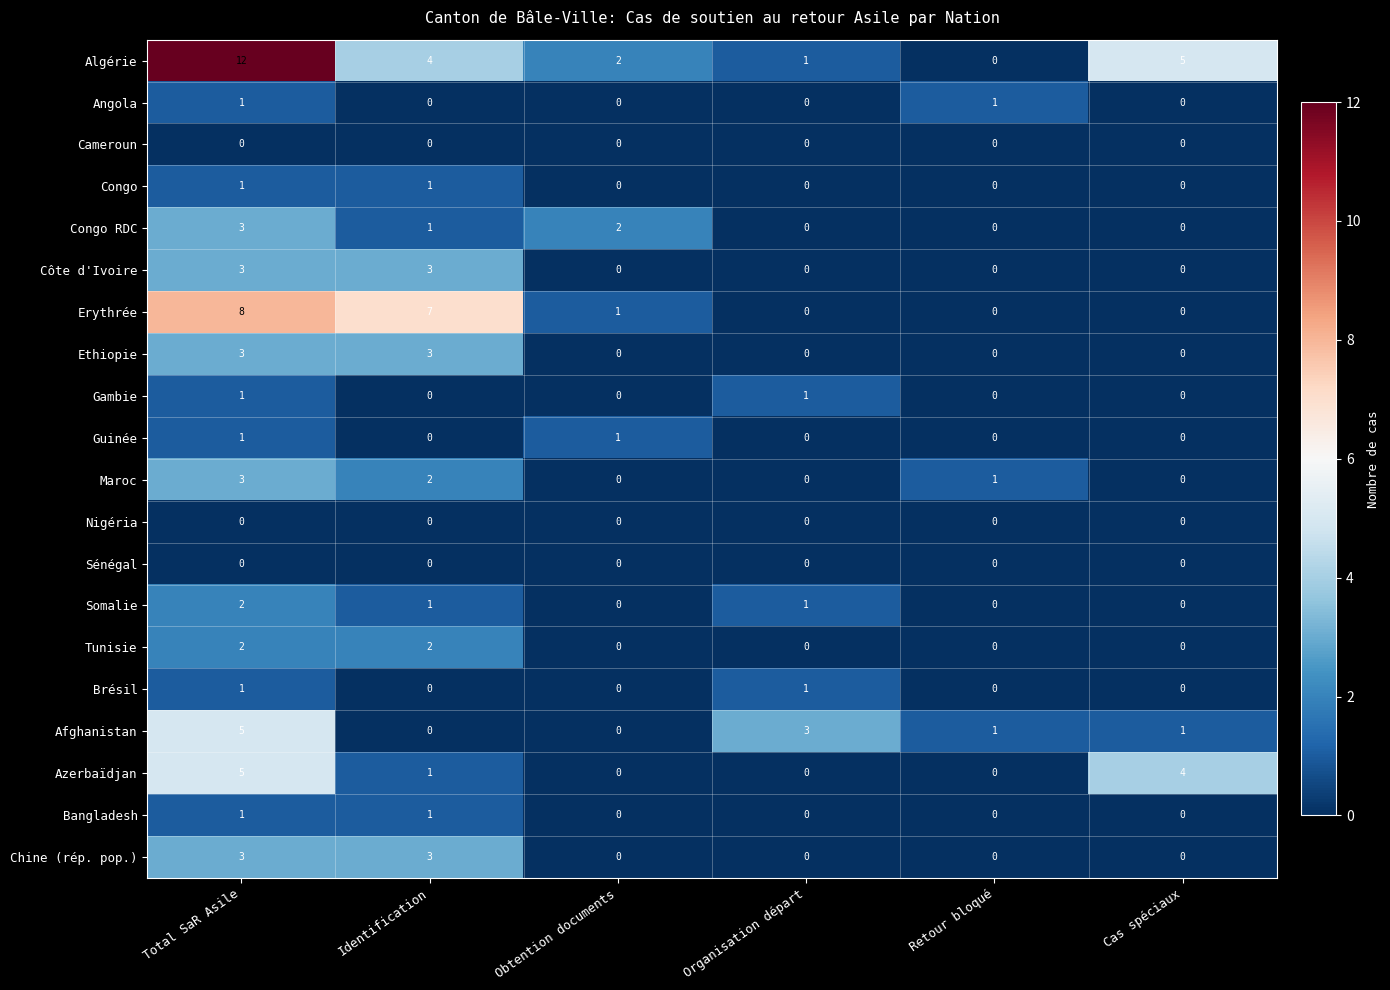

How many data points does each series have?

6